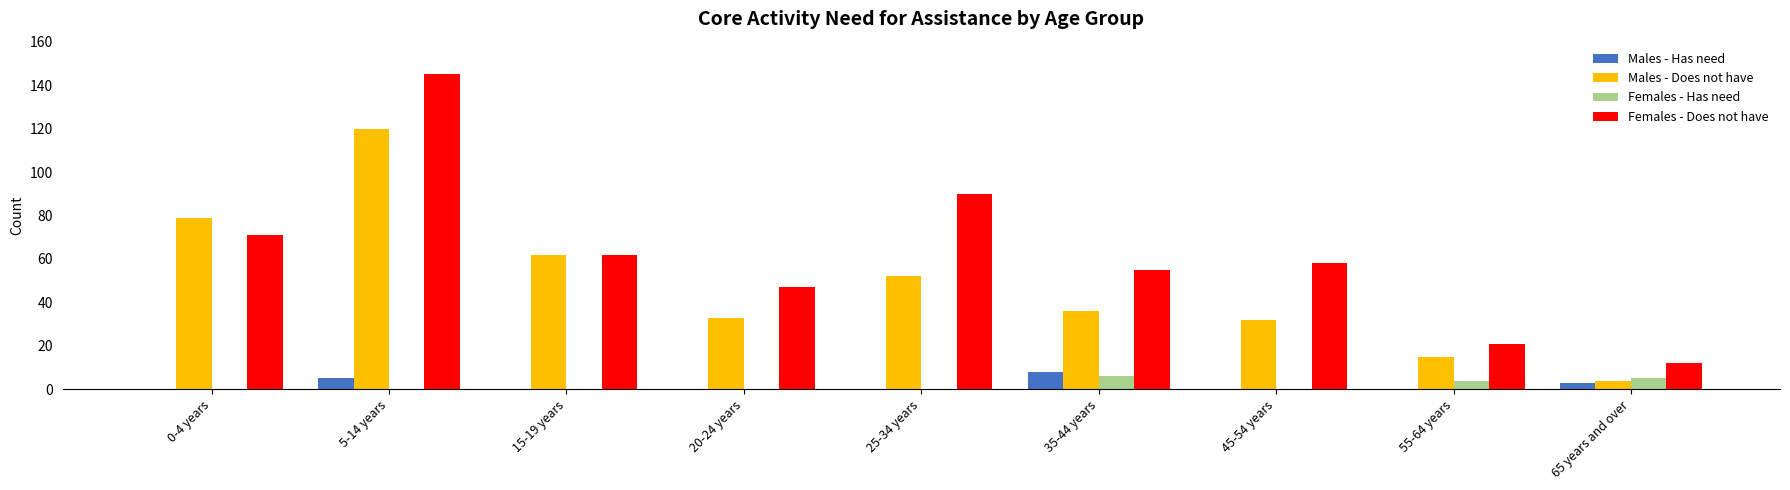

Between 5-14 years and 65 years and over, which series saw the biggest shift?

Females - Does not have